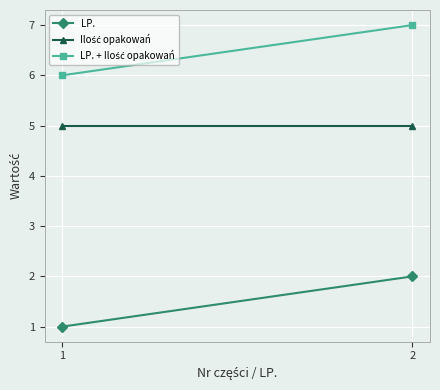

Rank the series by their maximum value, from highest to lowest.

LP. + Ilość opakowań, Ilość opakowań, LP.